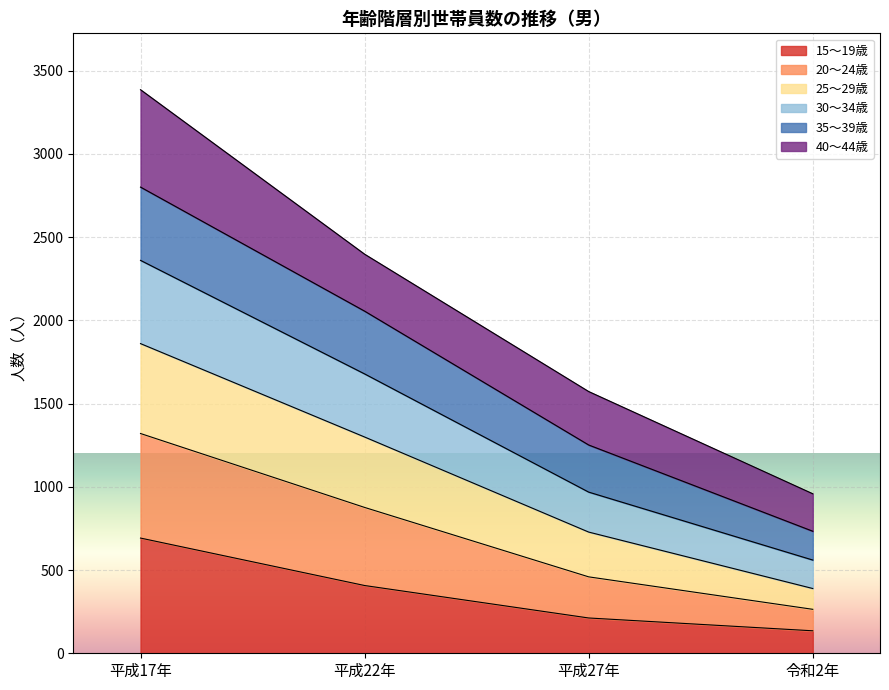

What is the lowest value of the 15～19歳 series?

135